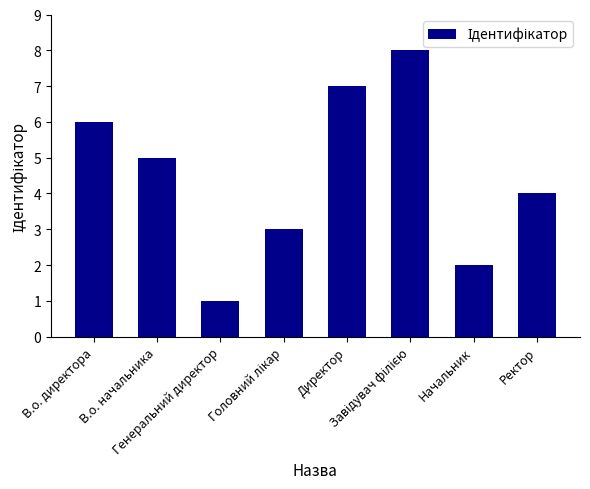

What is the maximum value shown in the chart?

8